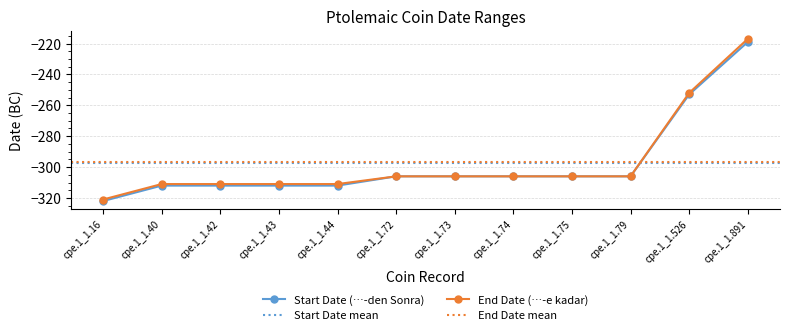

Reading left to right, transcribe all the data shown in this chart.

Start Date (…-den Sonra): cpe.1_1.16=-322	cpe.1_1.40=-312	cpe.1_1.42=-312	cpe.1_1.43=-312	cpe.1_1.44=-312	cpe.1_1.72=-306	cpe.1_1.73=-306	cpe.1_1.74=-306	cpe.1_1.75=-306	cpe.1_1.79=-306	cpe.1_1.526=-253	cpe.1_1.891=-219
End Date (…-e kadar): cpe.1_1.16=-321	cpe.1_1.40=-311	cpe.1_1.42=-311	cpe.1_1.43=-311	cpe.1_1.44=-311	cpe.1_1.72=-306	cpe.1_1.73=-306	cpe.1_1.74=-306	cpe.1_1.75=-306	cpe.1_1.79=-306	cpe.1_1.526=-252	cpe.1_1.891=-217